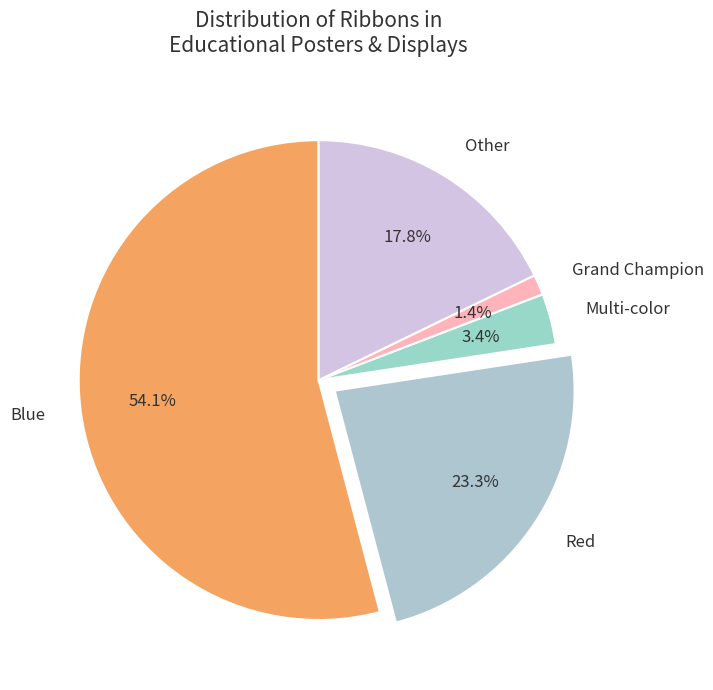

Rank the categories by value from highest to lowest.

Blue, Red, Other, Multi-color, Grand Champion